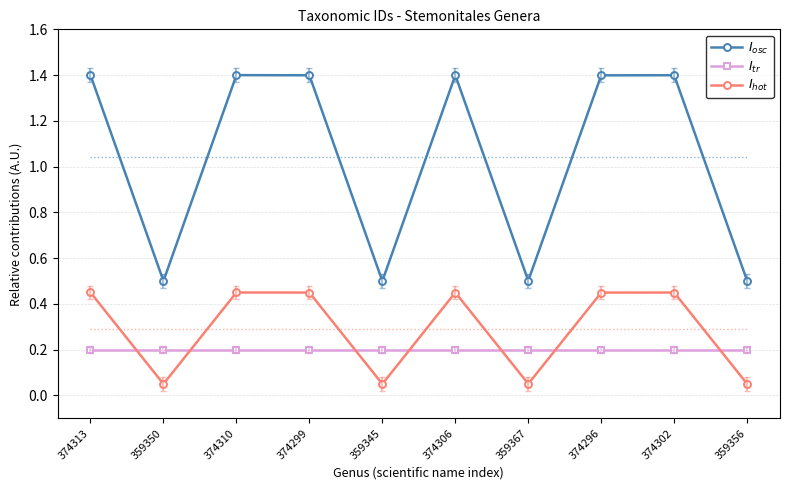

Does the chart display data point markers on the line(s)?

Yes